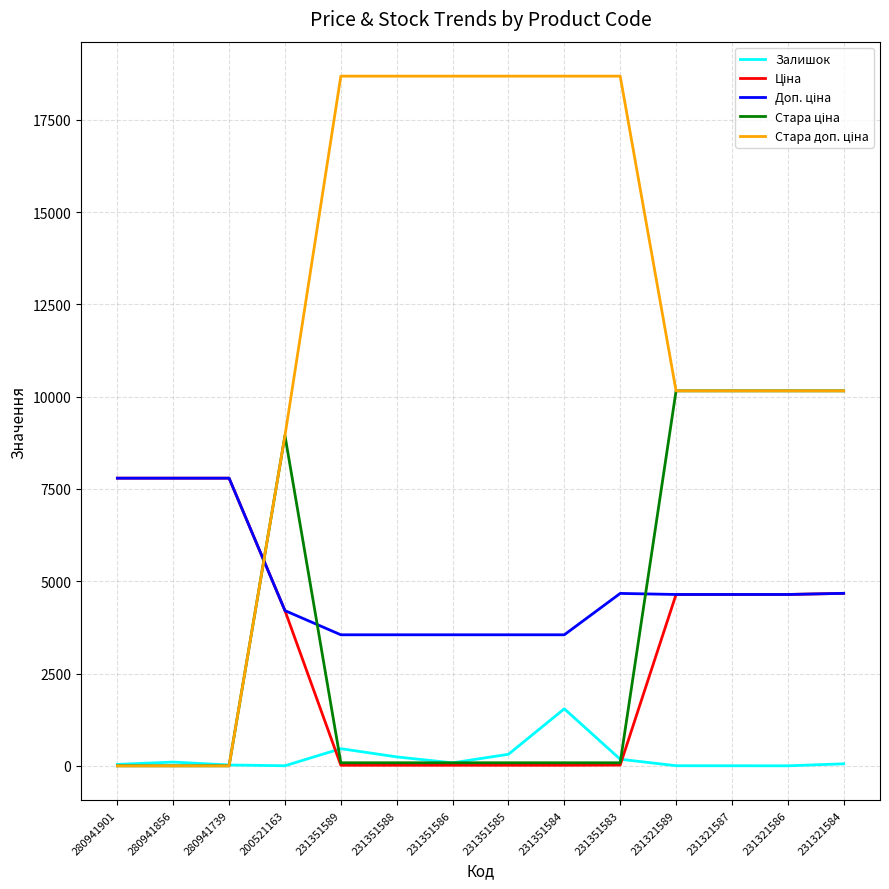

Count the number of data series in this chart.

5